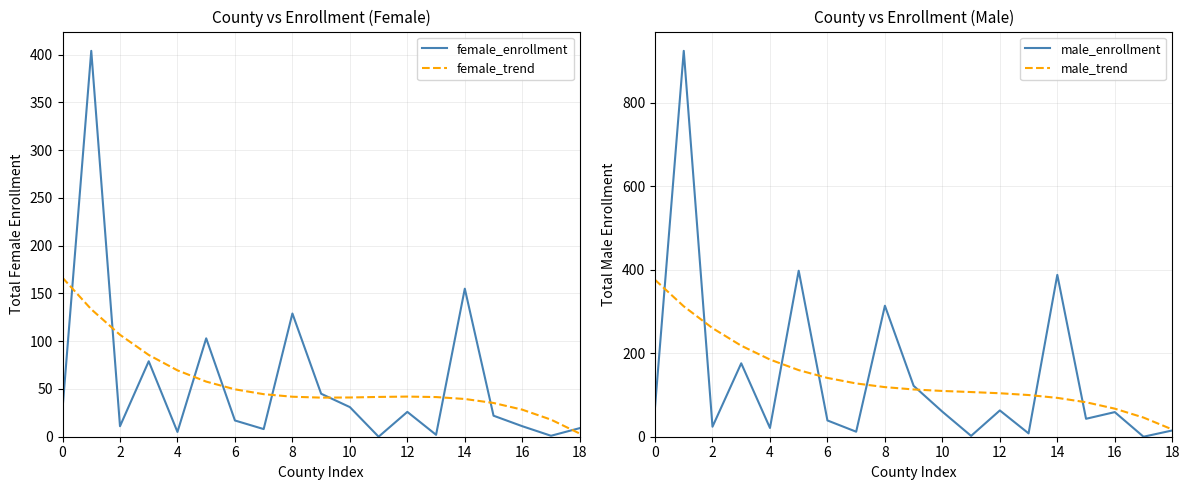

In female_trend, how many points are lower than both neighbors (excluding endpoints)?

1